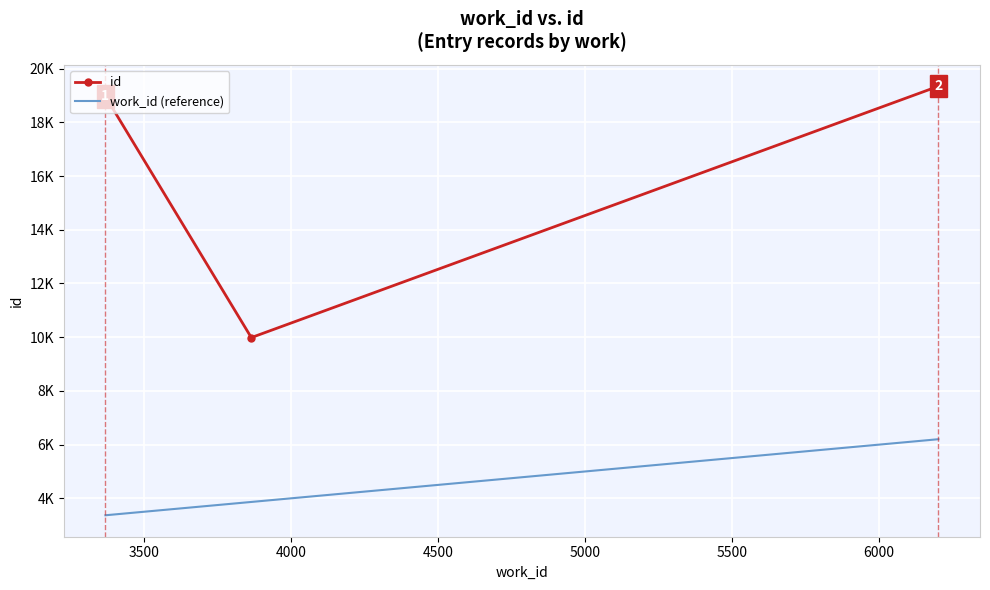

What are all the series names shown in the legend?

id, work_id (reference)